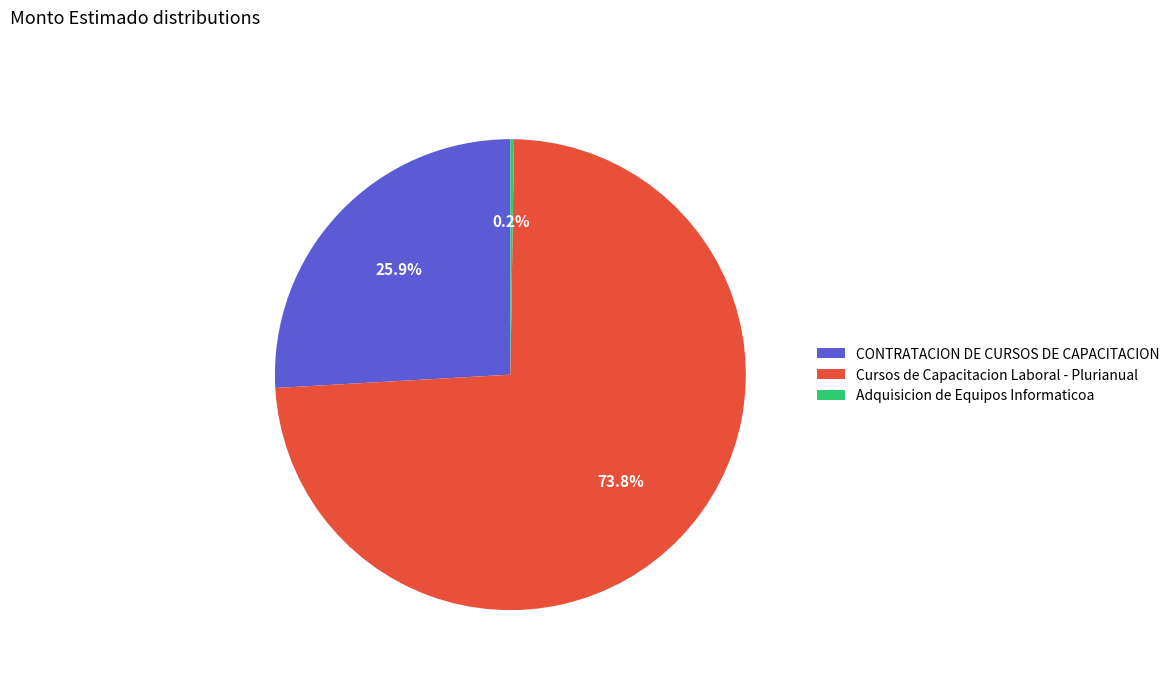

The Cursos de Capacitacion Laboral - Plurianual slice represents 74% of the pie. True or false?

True